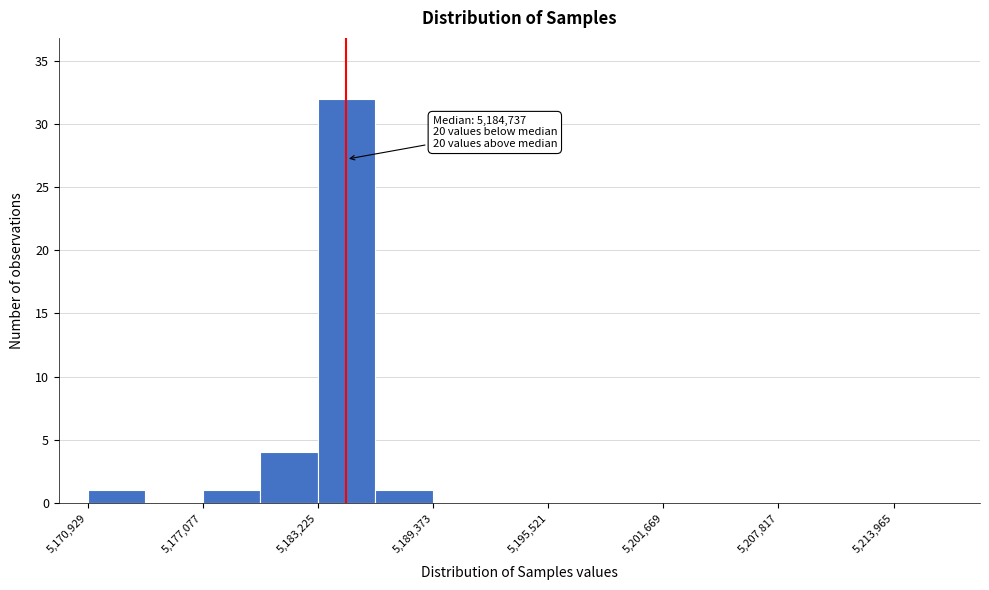

Read against the x-axis, roughly where is the centre of the tallest bar?

5185000